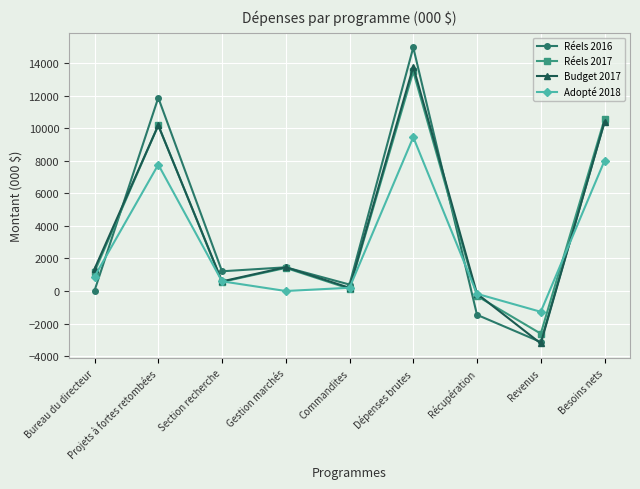

At which category is the sum across all series the highest?

Dépenses brutes